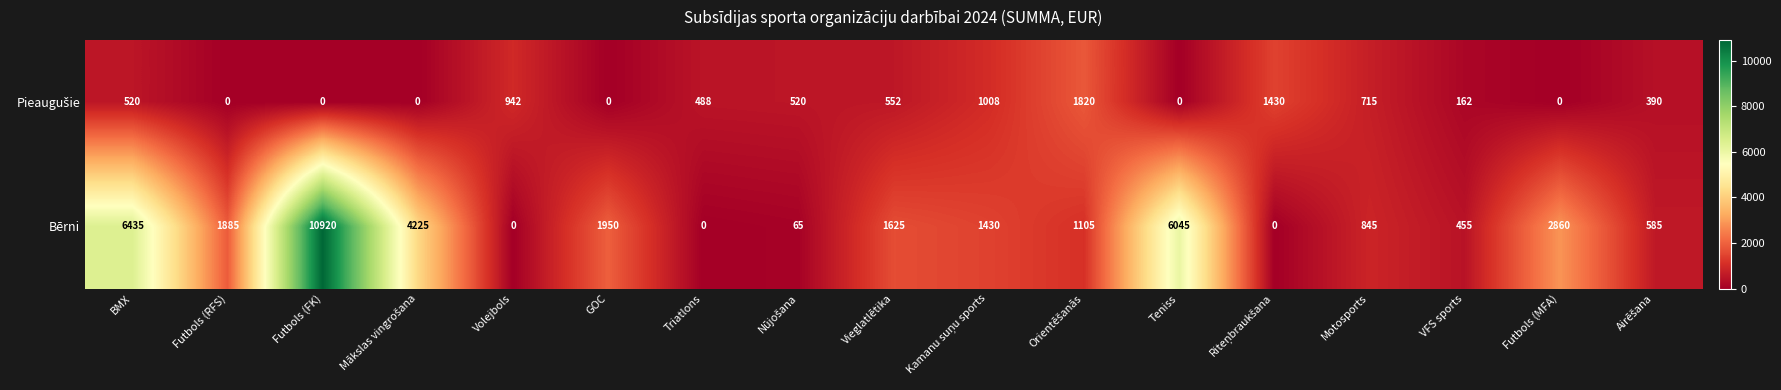

At how many categories does at least one series exceed 4483?

3